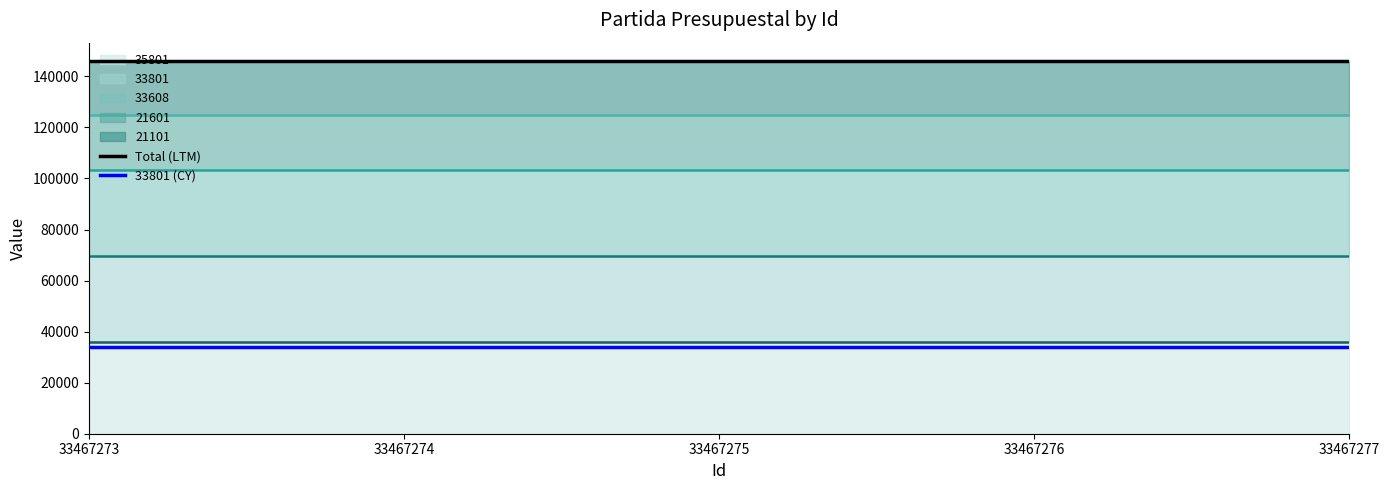

Is it true that Total (LTM) equals 145912 at 33467277?

True